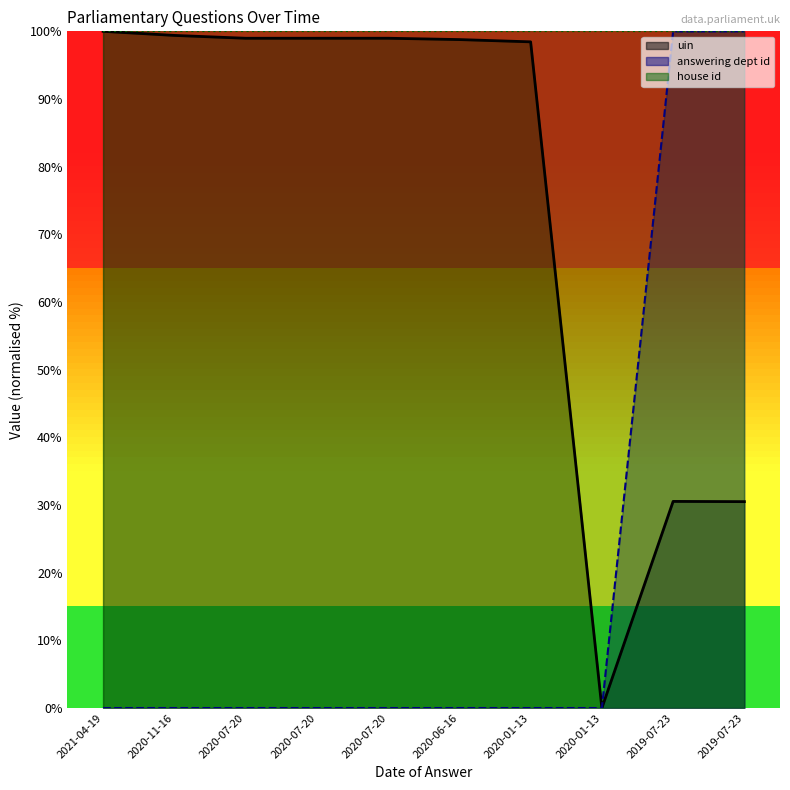

What is the label of the 1st point from the right?

2019-07-23